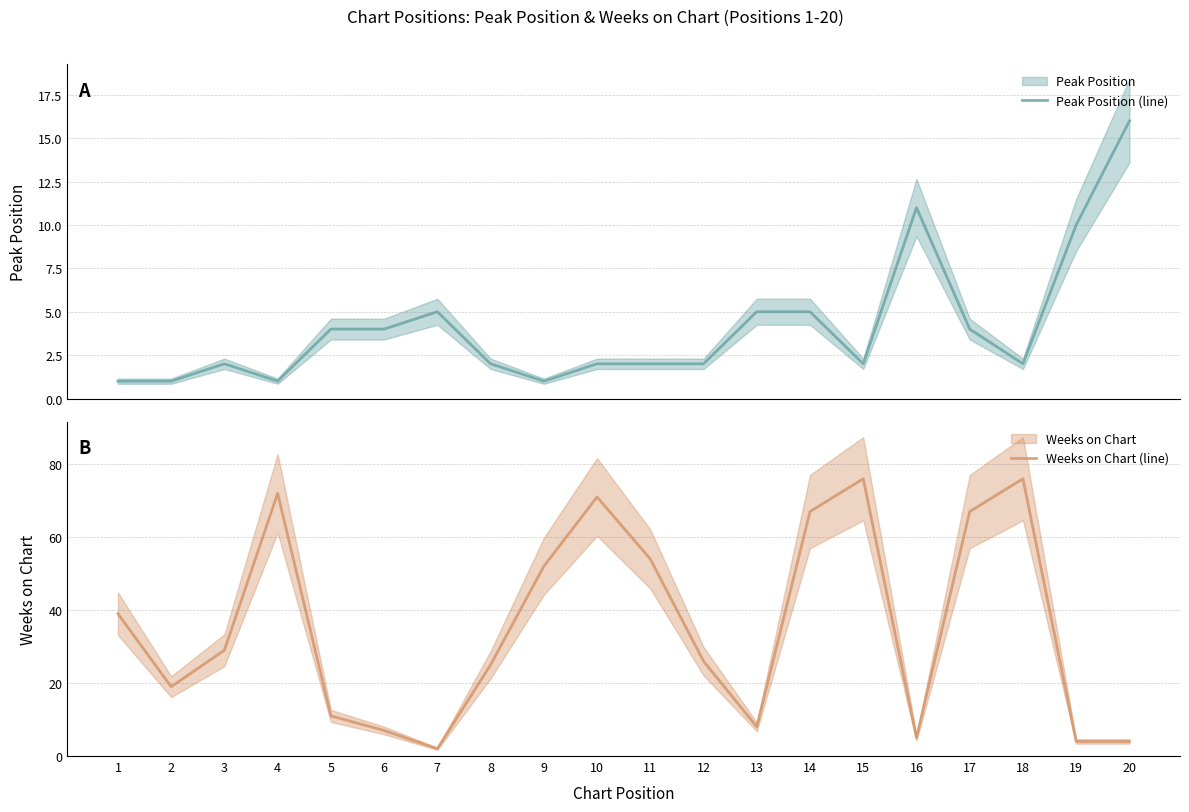

At which label is Weeks on Chart (line) closest to 39?

1